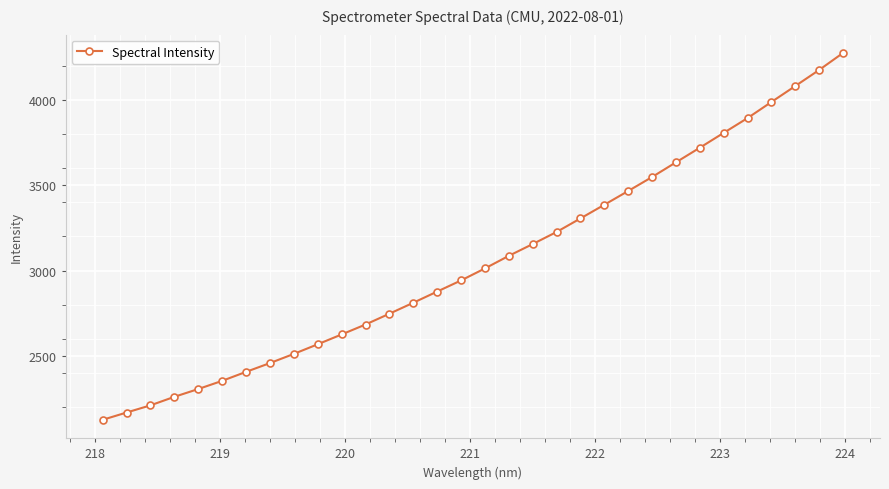

What is the difference between the maximum and minimum values?

2149.9